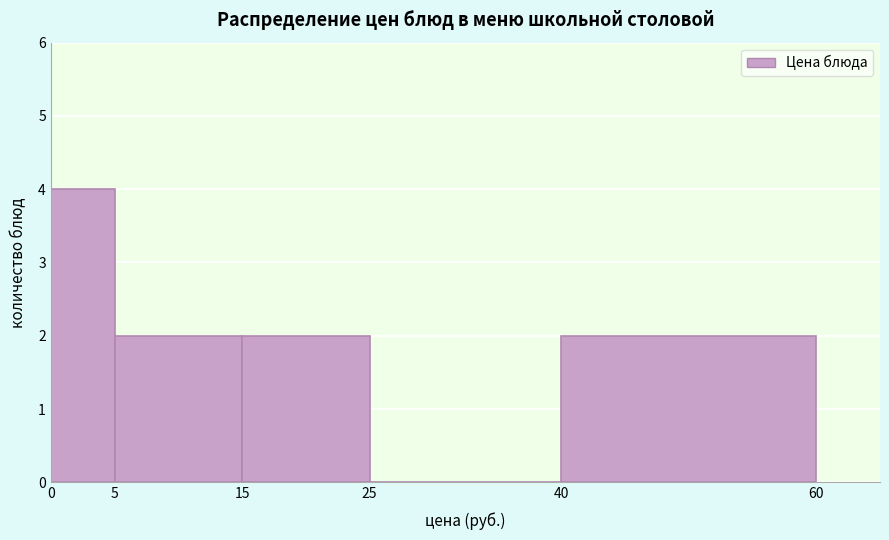

Over which range of the x-axis is the bar tallest?

0 to 5